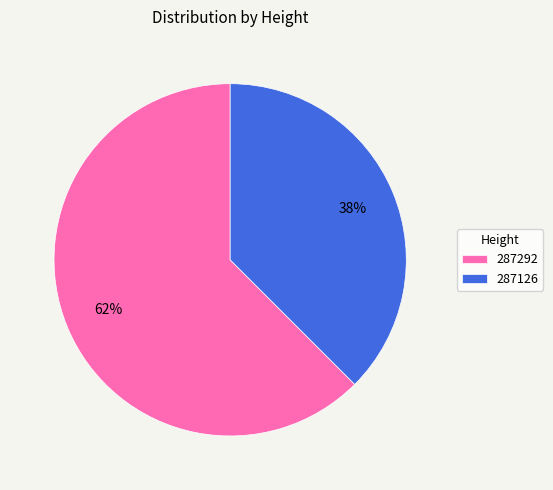

Which slice is the largest?

287292